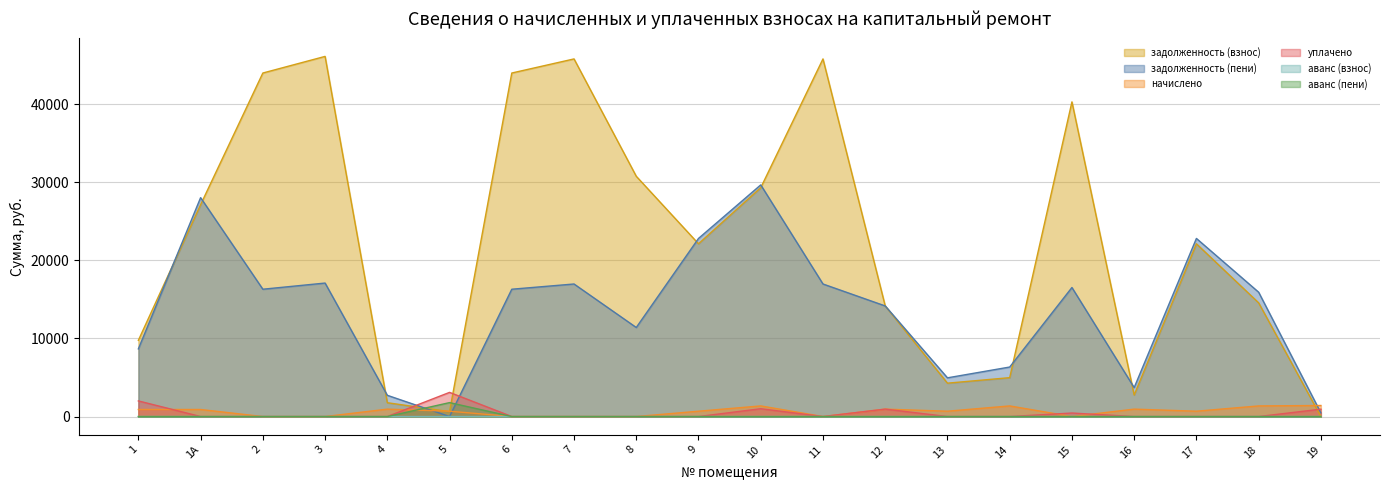

At which category does the chart reach its peak across all series?

3